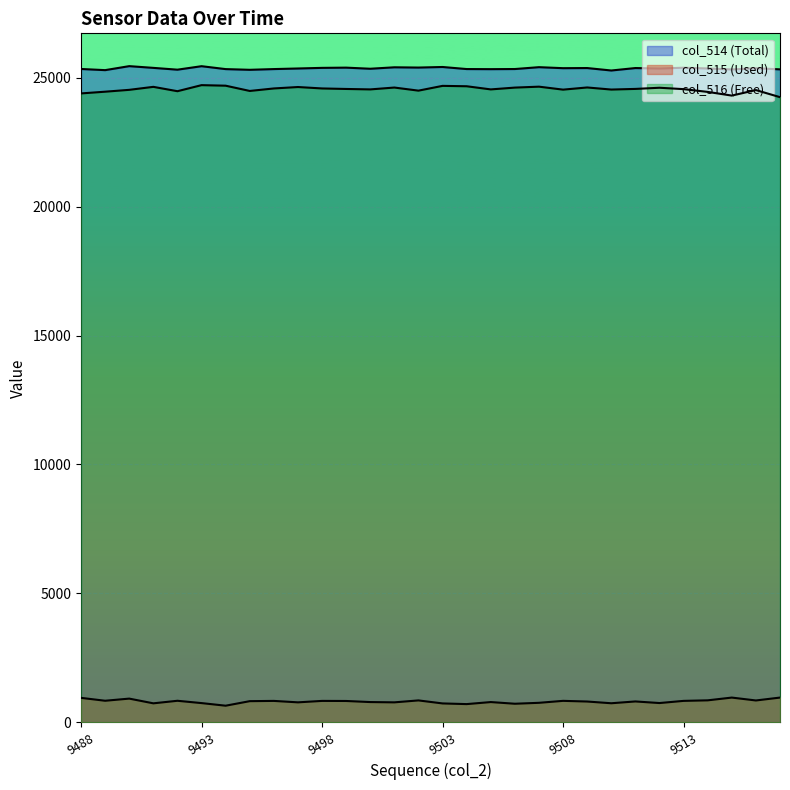

Between 9492 and 9496, which series saw the biggest shift?

col_516